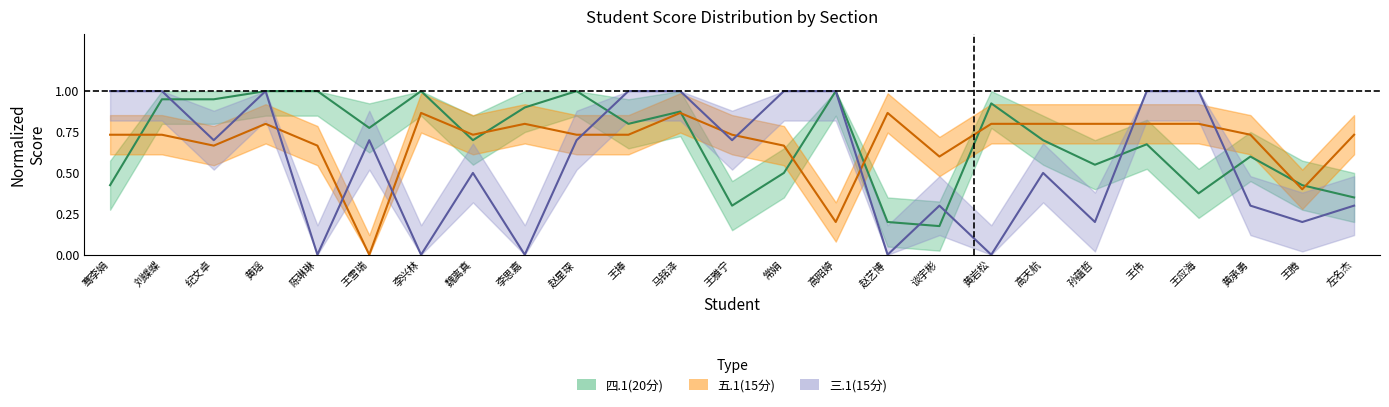

What is the difference between the maximum and second lowest values in the 四.1(20分) series?

0.8